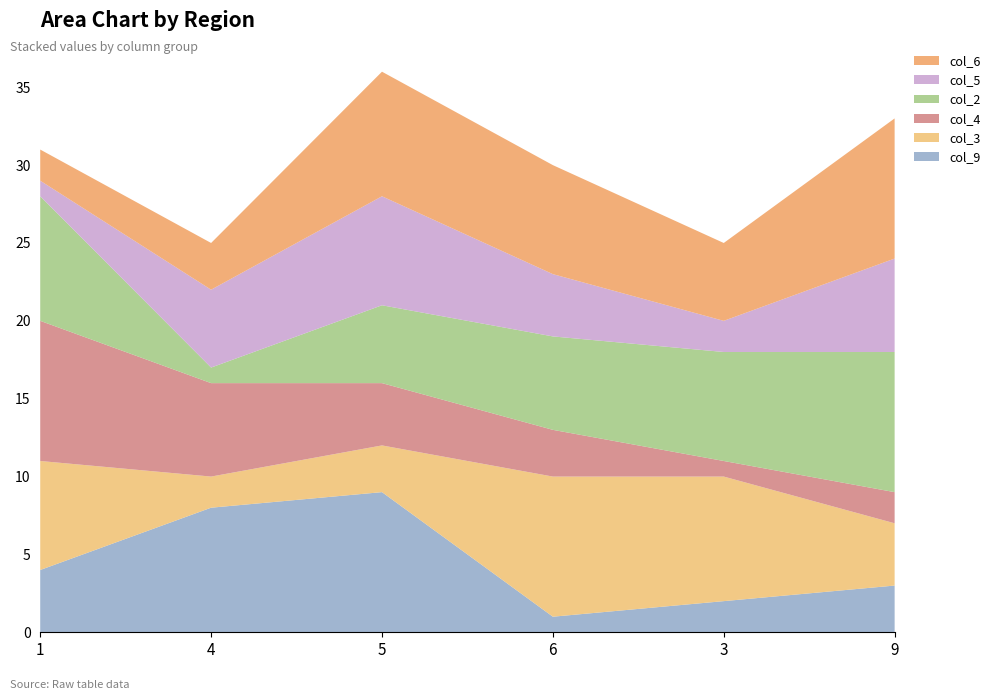

Reading right to left, what are all the values shown in this chart?

col_9: 3	2	1	9	8	4
col_3: 4	8	9	3	2	7
col_4: 2	1	3	4	6	9
col_2: 9	7	6	5	1	8
col_5: 6	2	4	7	5	1
col_6: 9	5	7	8	3	2